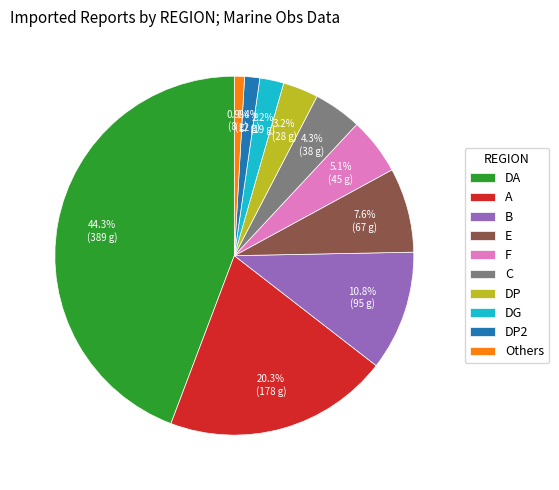

What is the ratio of the value at DP2 to the value at DP?

0.4